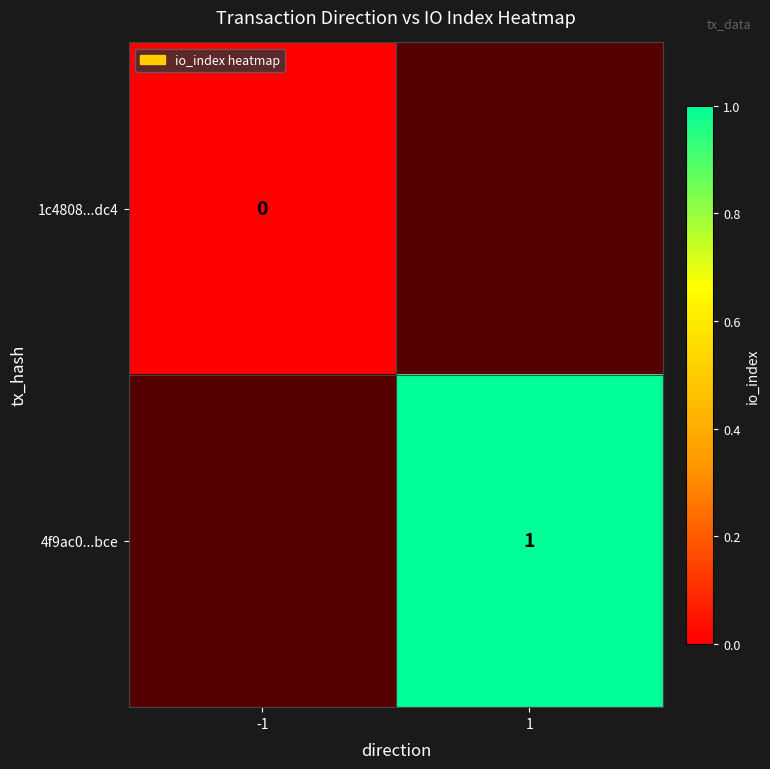

The 4f9ac0...bce series shows 1 at 1. True or false?

True